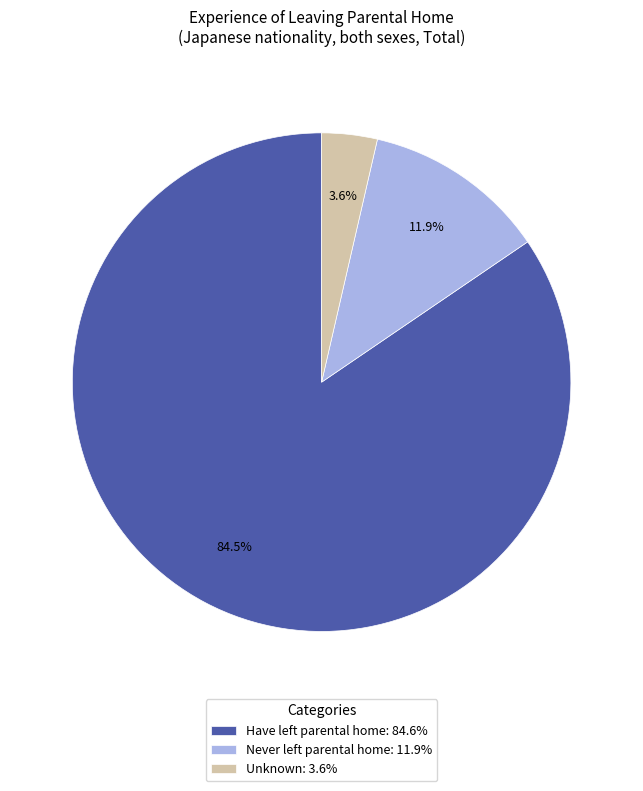

To the nearest percent, what is the average slice percentage?

33%